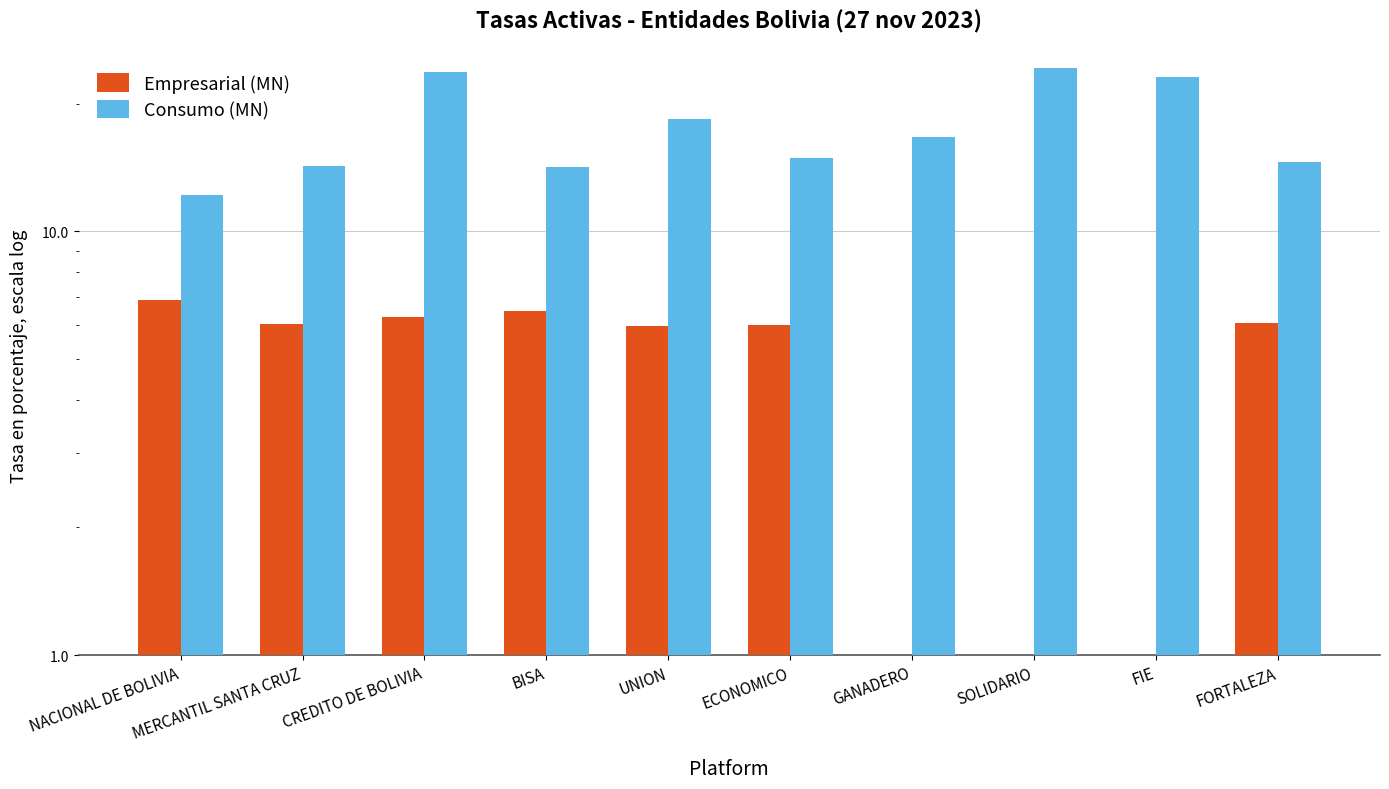

Rank the categories by Empresarial (MN) value from lowest to highest.

GANADERO, SOLIDARIO, FIE, UNION, ECONOMICO, MERCANTIL SANTA CRUZ, FORTALEZA, CREDITO DE BOLIVIA, BISA, NACIONAL DE BOLIVIA